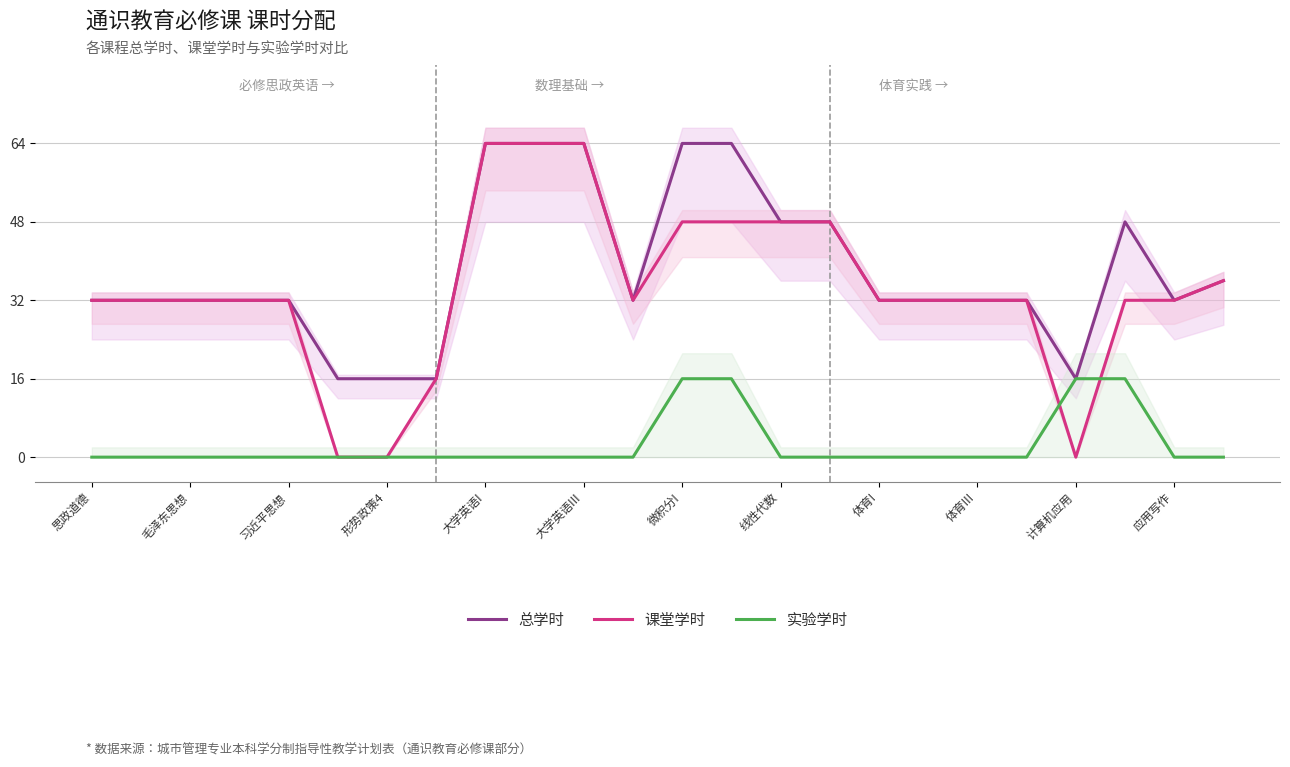

True or false: 总学时 and 实验学时 cross at least once.

False